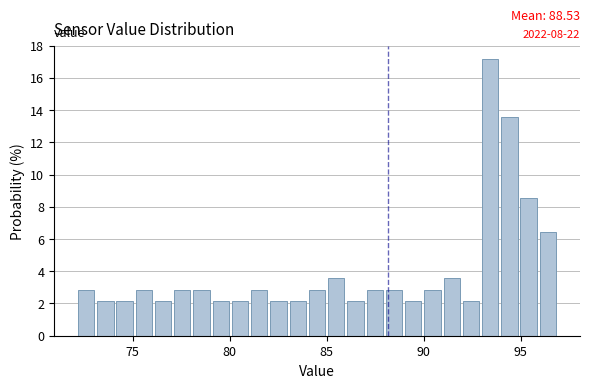

Read against the x-axis, roughly where is the centre of the tallest bar?

93.5